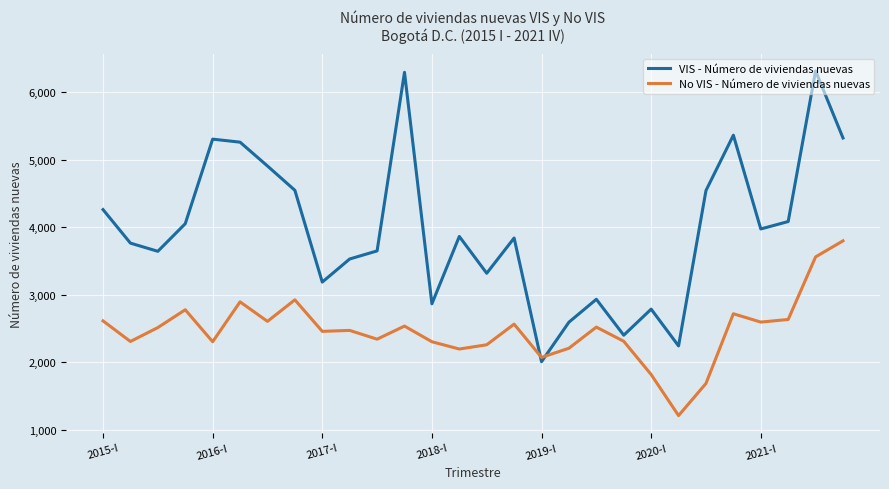

What is the smallest value displayed?

1211